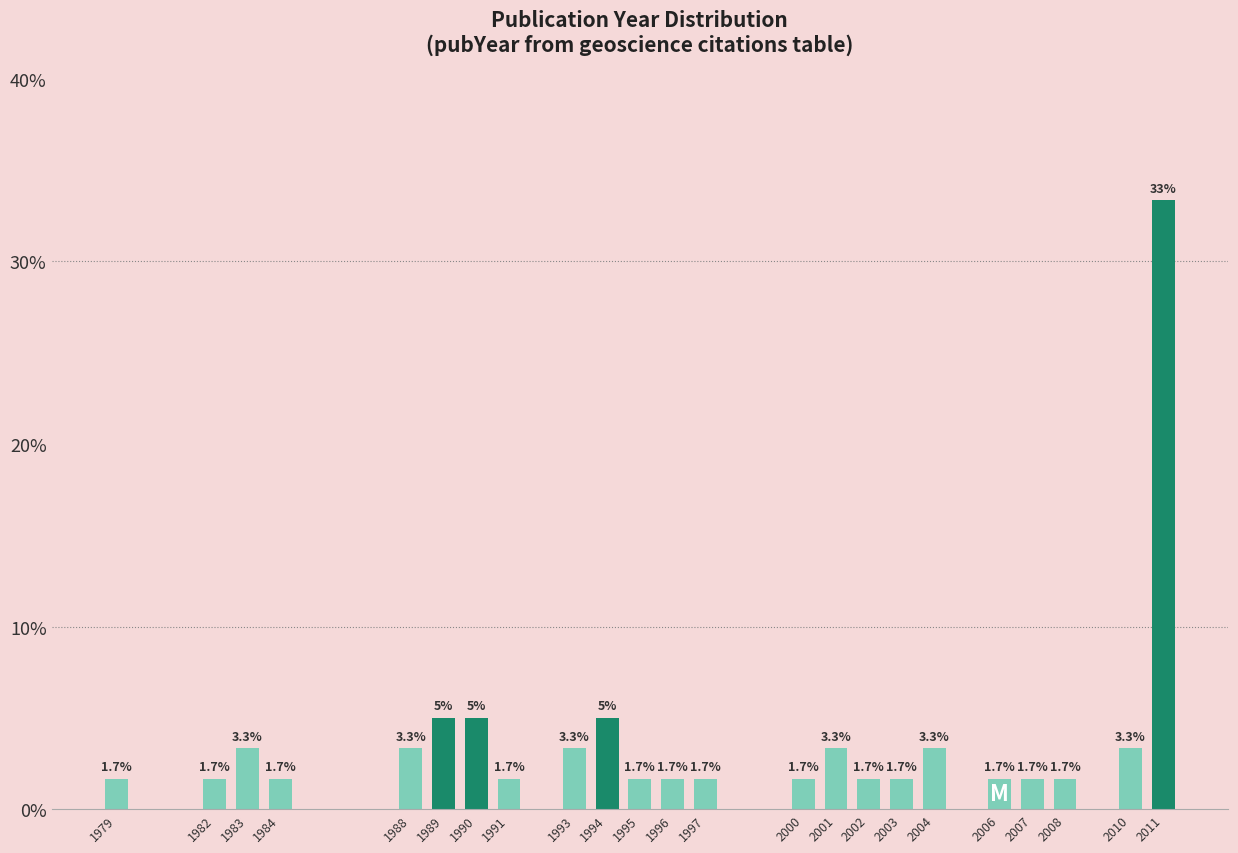

Reading left to right, extract all data points from this chart.

1.7	1.7	3.3	1.7	3.3	5.0	5.0	1.7	3.3	5.0	1.7	1.7	1.7	1.7	3.3	1.7	1.7	3.3	1.7	1.7	1.7	3.3	33.3